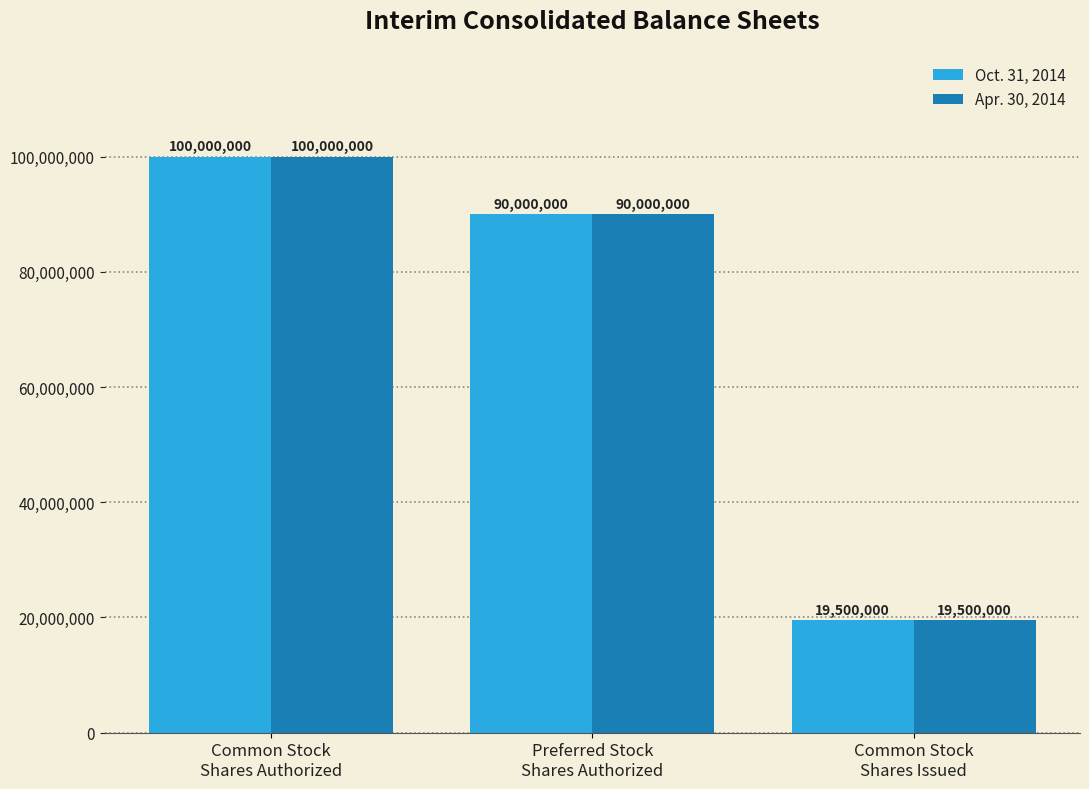

Reading right to left, what are all the values shown in this chart?

Oct. 31, 2014: 19500000	90000000	100000000
Apr. 30, 2014: 19500000	90000000	100000000